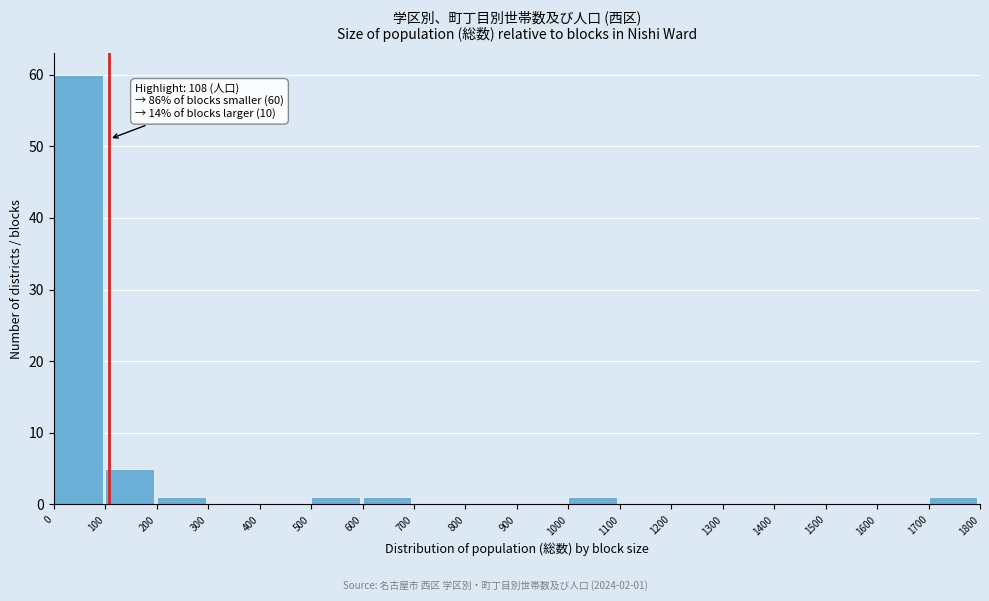

Over which range of the x-axis is the bar tallest?

0 to 100